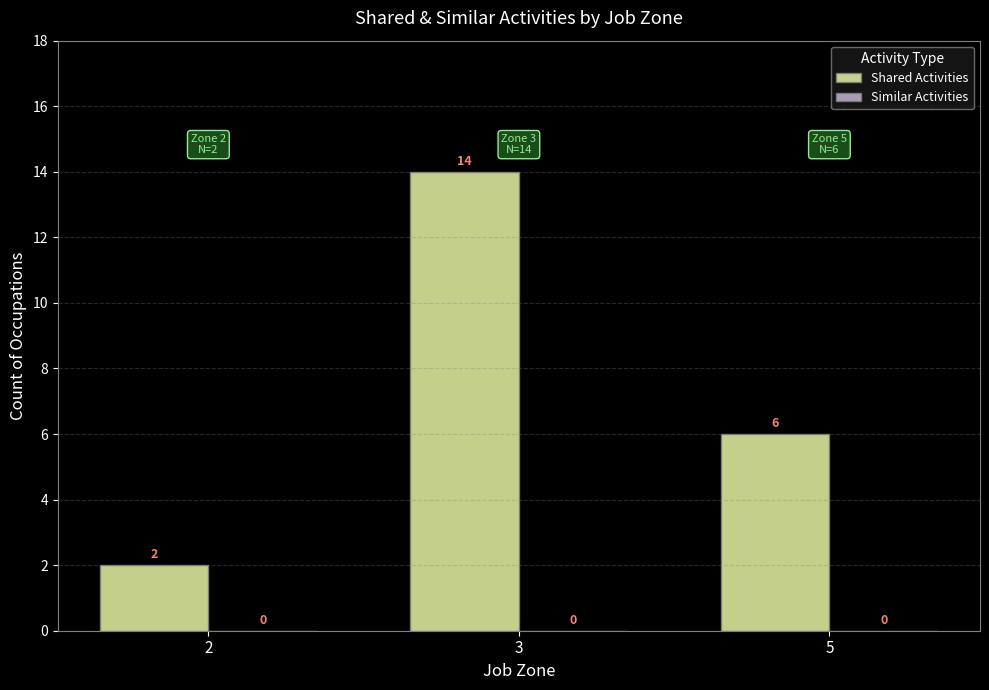

Where is the data nearest to the value 8?

5